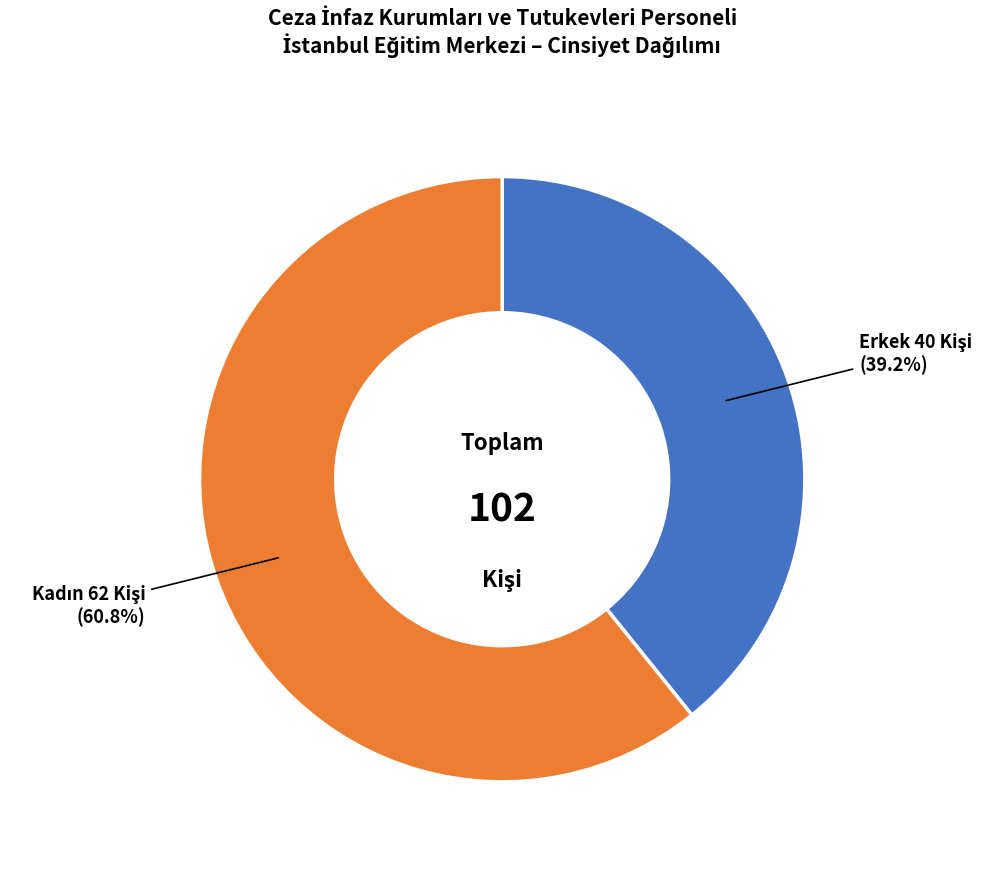

Is there any slice that represents more than half of the pie?

Yes